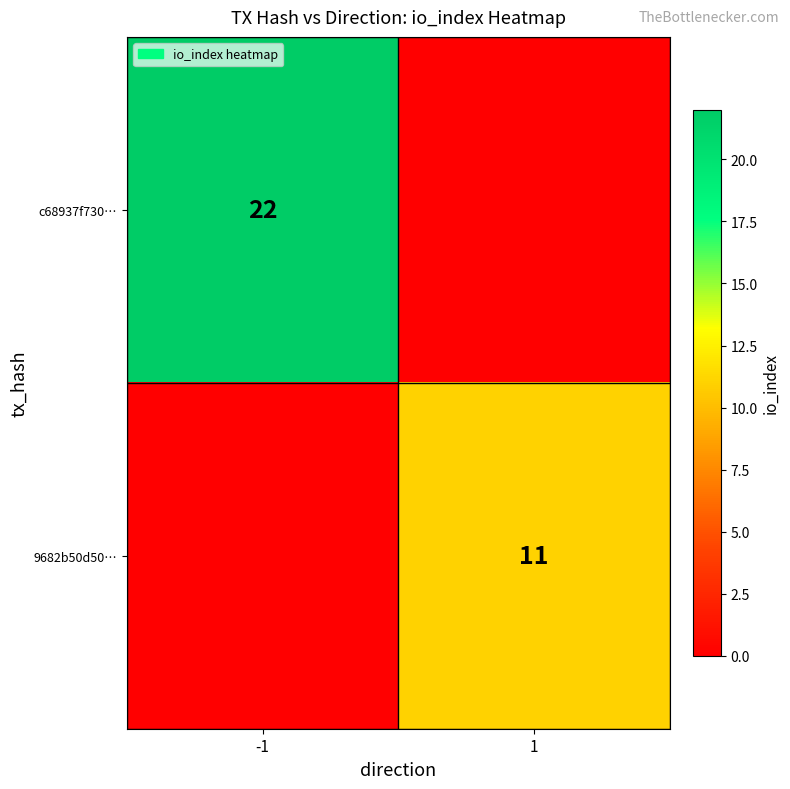

Is the value of c68937f730… at -1 greater than the value of 9682b50d50… at 1?

Yes